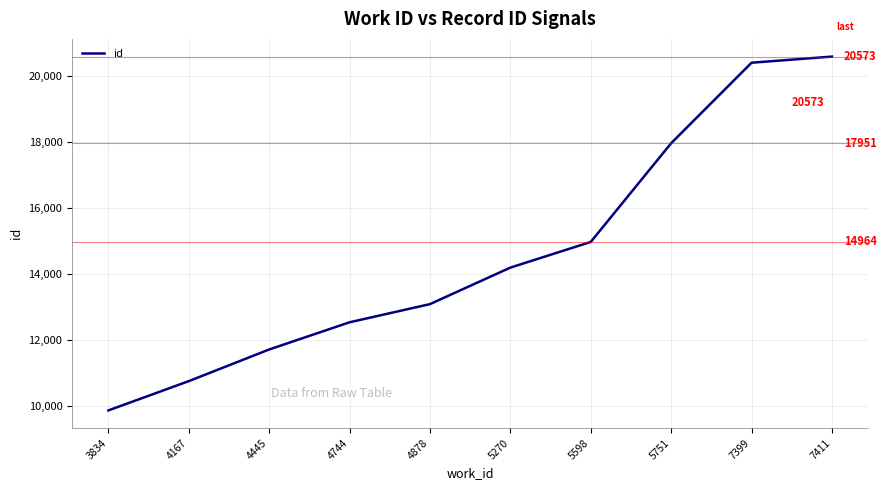

How many series are shown in this chart?

1